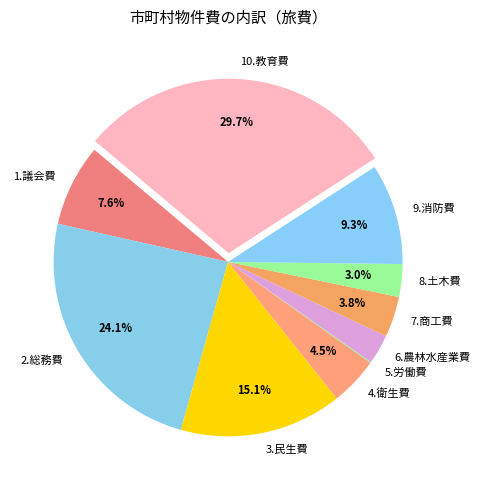

To the nearest percent, what is the average slice percentage?

10%